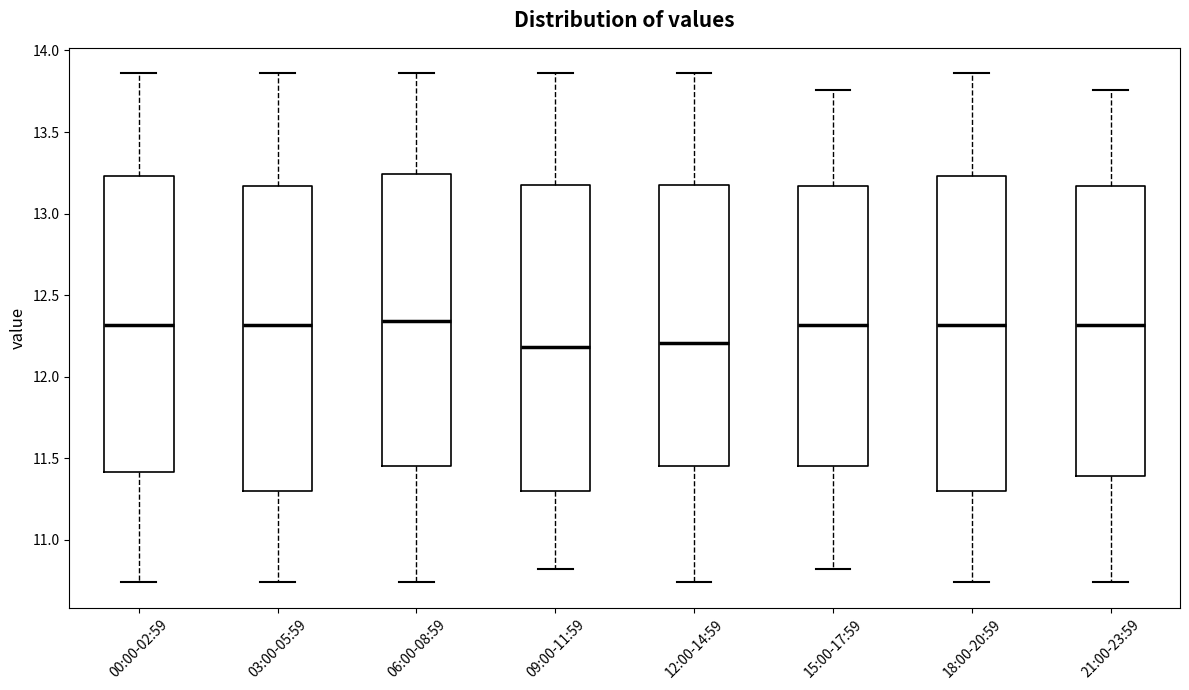

Reading left to right, transcribe this box plot: for each box, give where its median line is, the range the box spans, and where its two whiskers end, as read against the y-axis. The values are not printed on the chart, so give them approximately, as read against the axis.

00:00-02:59: median 12.30, box 11.40 to 13.25, whiskers 10.75 to 13.85
03:00-05:59: median 12.30, box 11.30 to 13.15, whiskers 10.75 to 13.85
06:00-08:59: median 12.35, box 11.45 to 13.25, whiskers 10.75 to 13.85
09:00-11:59: median 12.20, box 11.30 to 13.20, whiskers 10.80 to 13.85
12:00-14:59: median 12.20, box 11.45 to 13.20, whiskers 10.75 to 13.85
15:00-17:59: median 12.30, box 11.45 to 13.15, whiskers 10.80 to 13.75
18:00-20:59: median 12.30, box 11.30 to 13.25, whiskers 10.75 to 13.85
21:00-23:59: median 12.30, box 11.40 to 13.15, whiskers 10.75 to 13.75